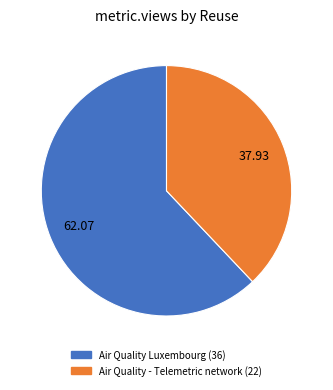

Which category has the smallest portion of the pie?

Air Quality - Telemetric network